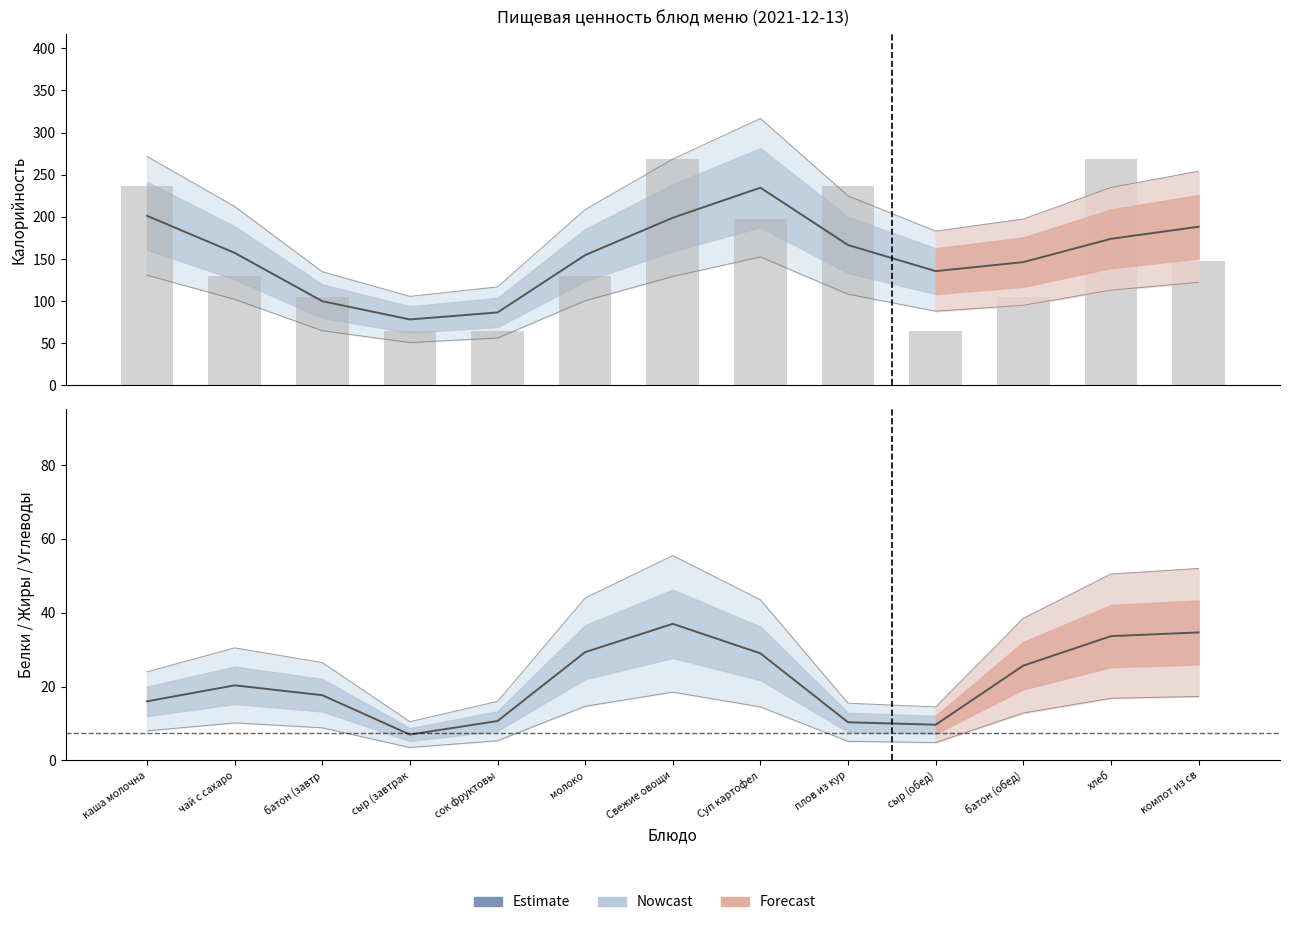

At how many categories does at least one series exceed 224?

1